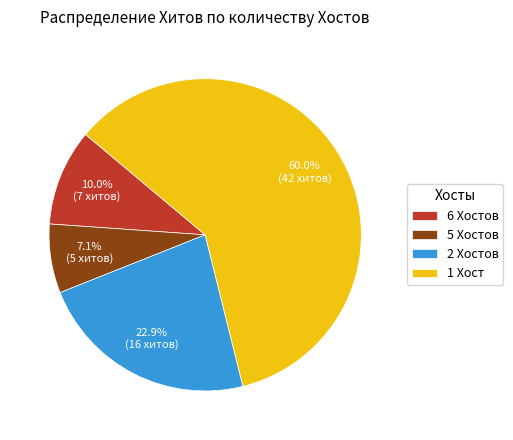

To the nearest percent, what is the difference between the largest and smallest slice percentages?

53%